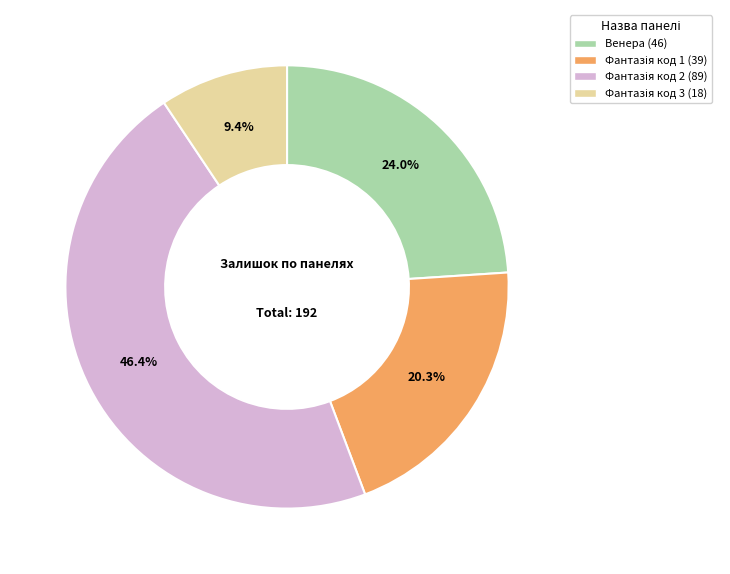

Does any single category account for the majority?

No